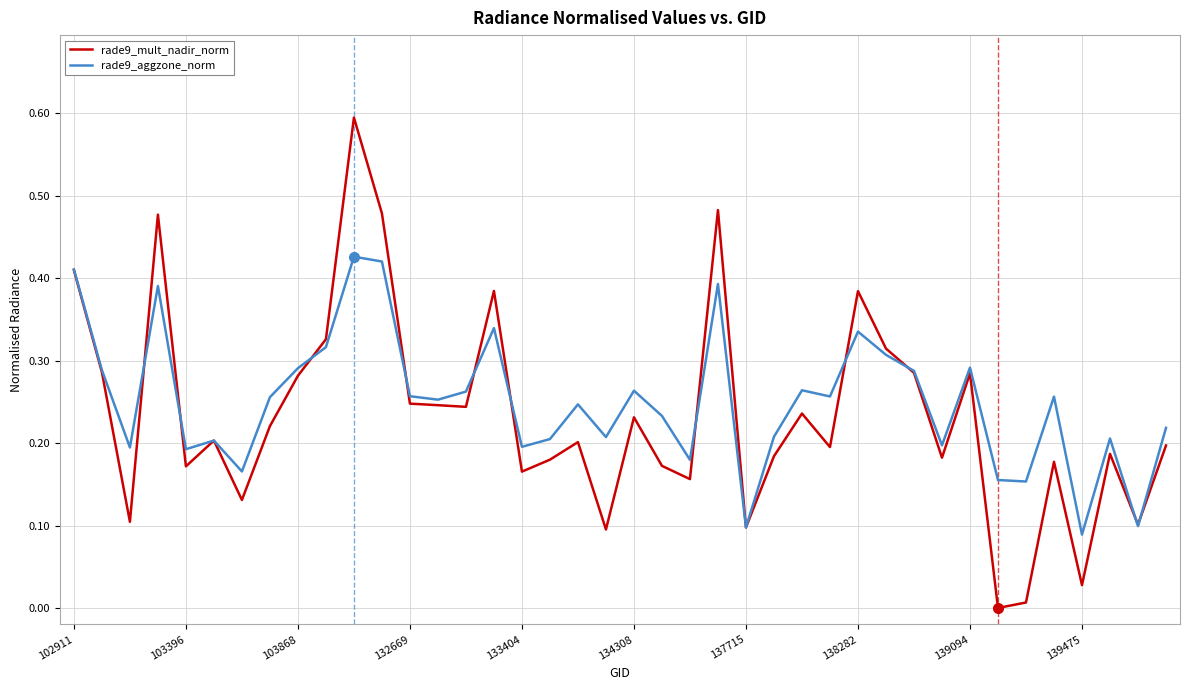

After their last crossing, which series has the higher values: rade9_mult_nadir_norm or rade9_aggzone_norm?

rade9_aggzone_norm